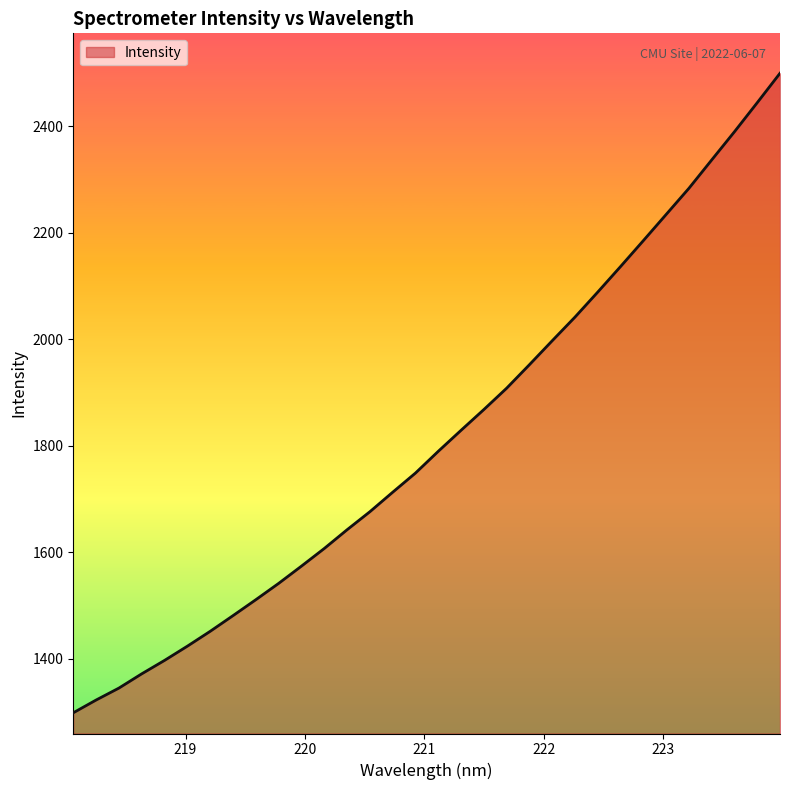

What is the difference between the maximum and minimum values?

1201.9